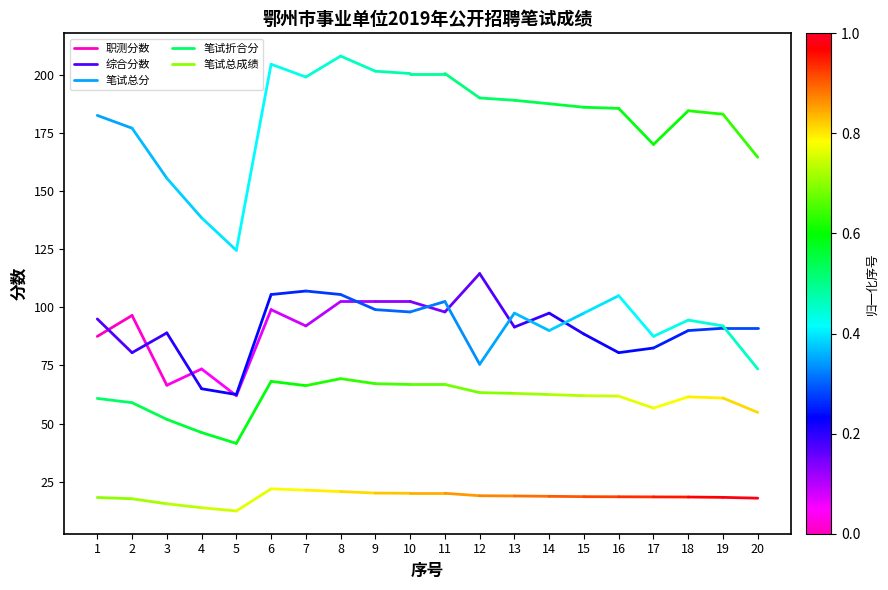

Is the value of 职测分数 at 2 greater than the value of 笔试折合分 at 2?

Yes